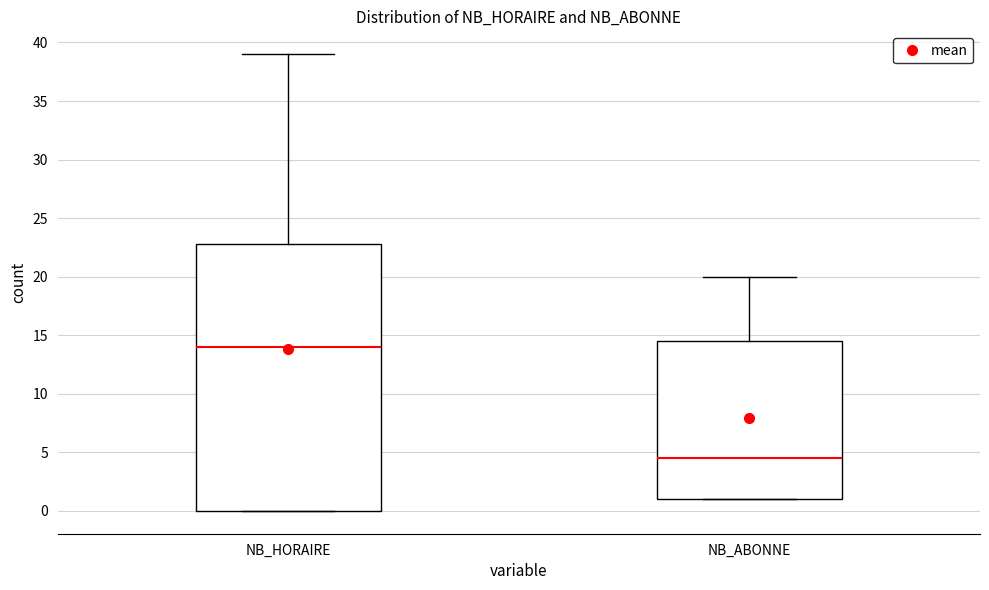

Which box is the tallest, from its lower edge to its upper edge?

NB_HORAIRE